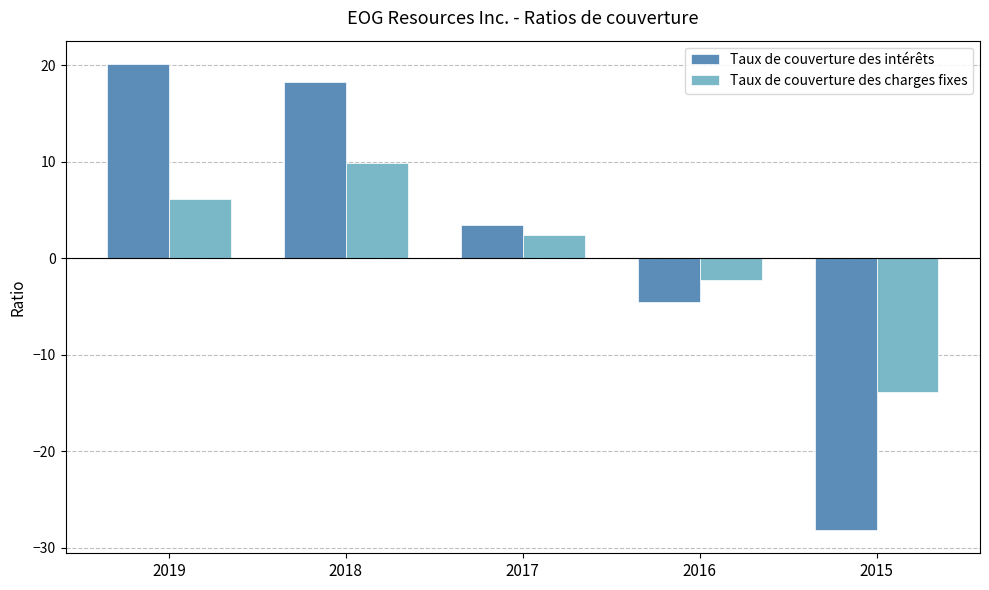

Where is Taux de couverture des intérêts nearest to the value -4?

2016